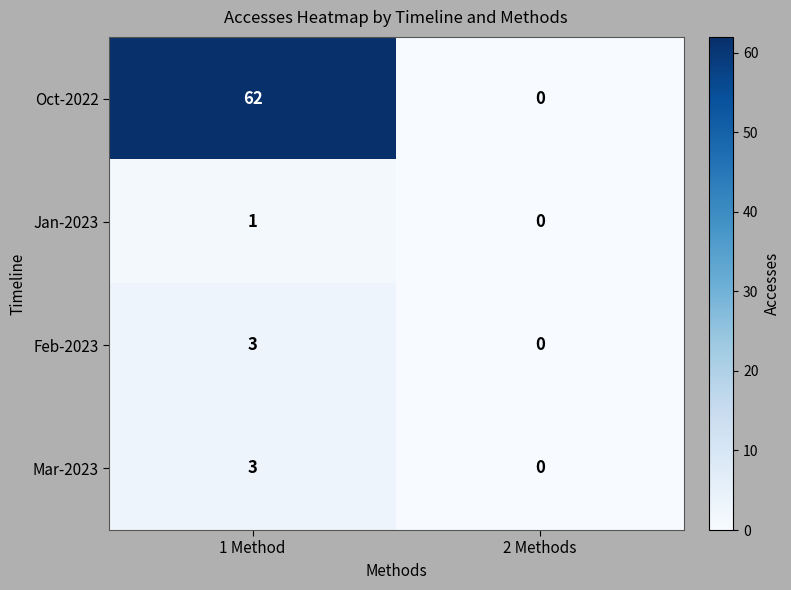

At how many categories does at least one series exceed 38?

1